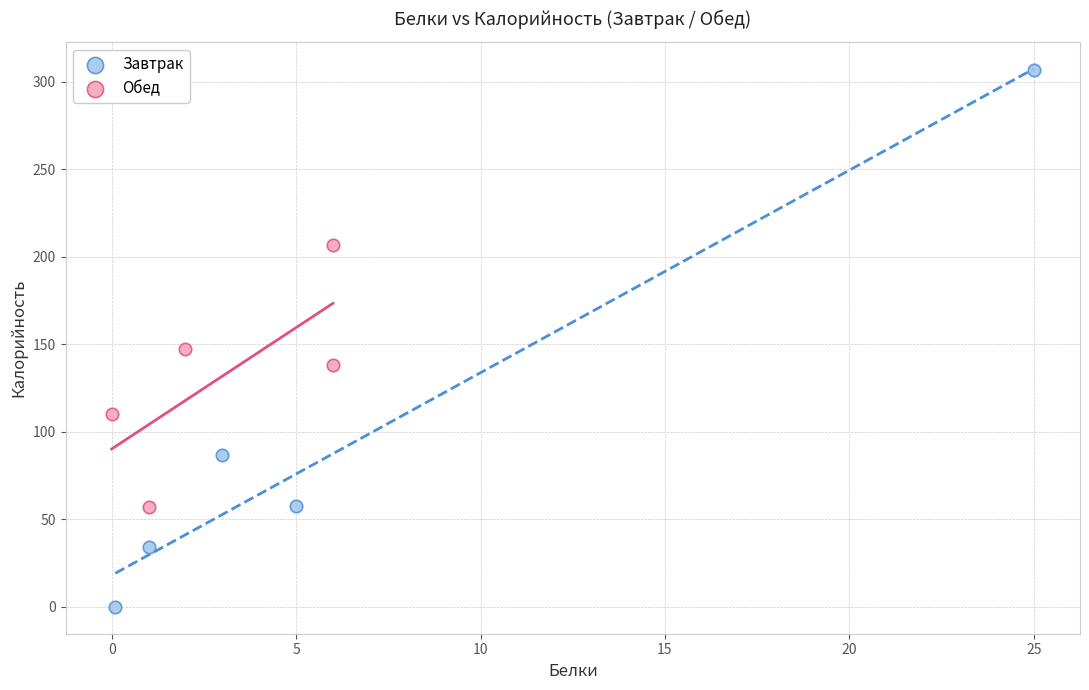

Which series has the largest Y range (max minus min)?

Завтрак